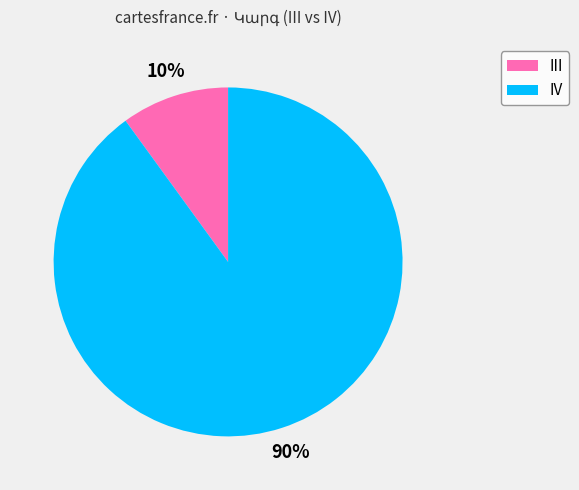

The IV slice represents 83% of the pie. True or false?

False